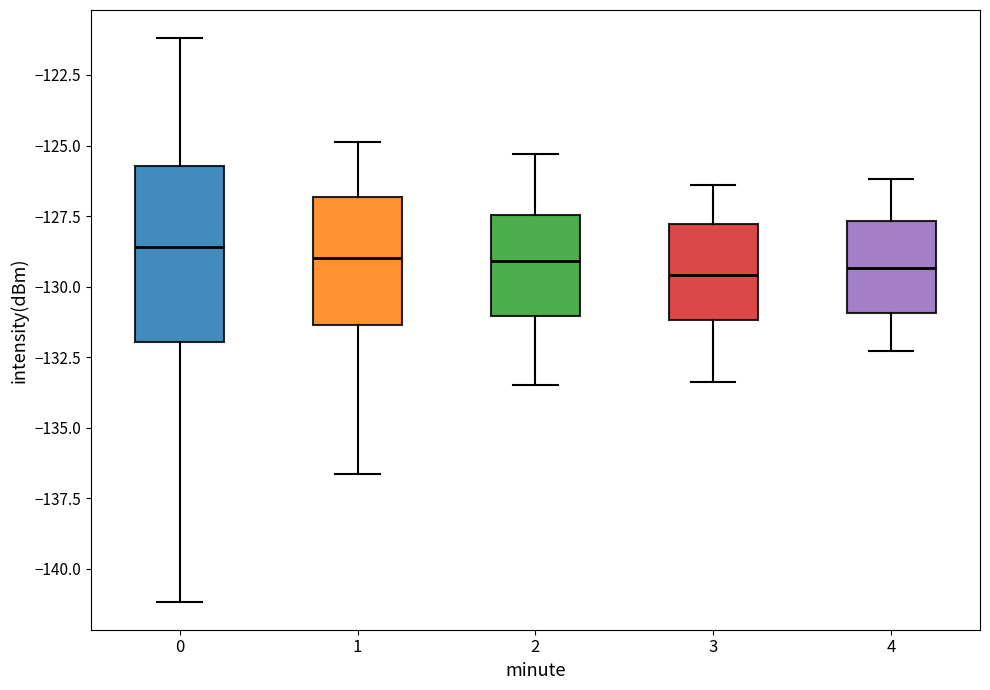

Reading left to right, transcribe this box plot: for each box, give where its median line is, the range the box spans, and where its two whiskers end, as read against the y-axis. The values are not printed on the chart, so give them approximately, as read against the axis.

0: median -128.5, box -132.0 to -125.5, whiskers -141.0 to -121.0
1: median -129.0, box -131.5 to -127.0, whiskers -136.5 to -125.0
2: median -129.0, box -131.0 to -127.5, whiskers -133.5 to -125.5
3: median -129.5, box -131.0 to -128.0, whiskers -133.5 to -126.5
4: median -129.5, box -131.0 to -127.5, whiskers -132.5 to -126.0